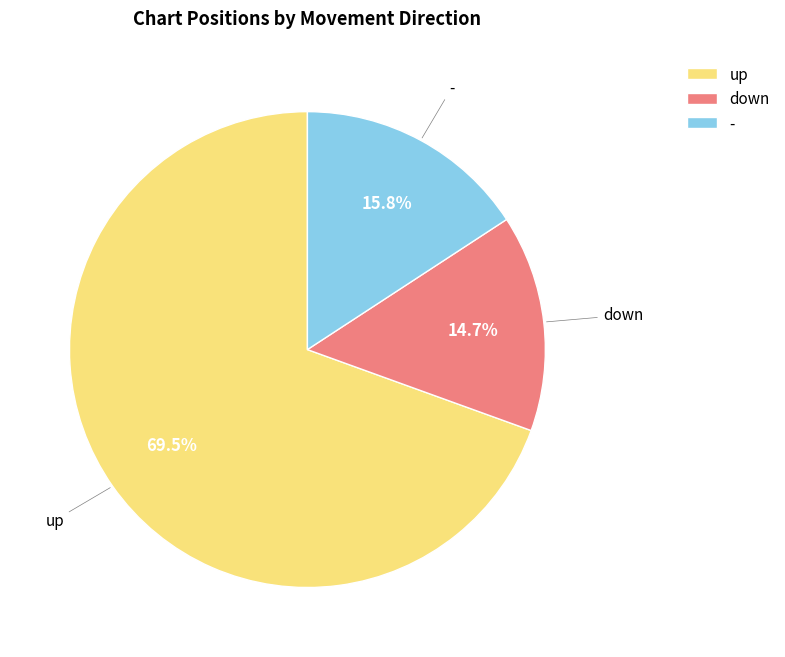

Is it true that down is 15% of the pie?

True